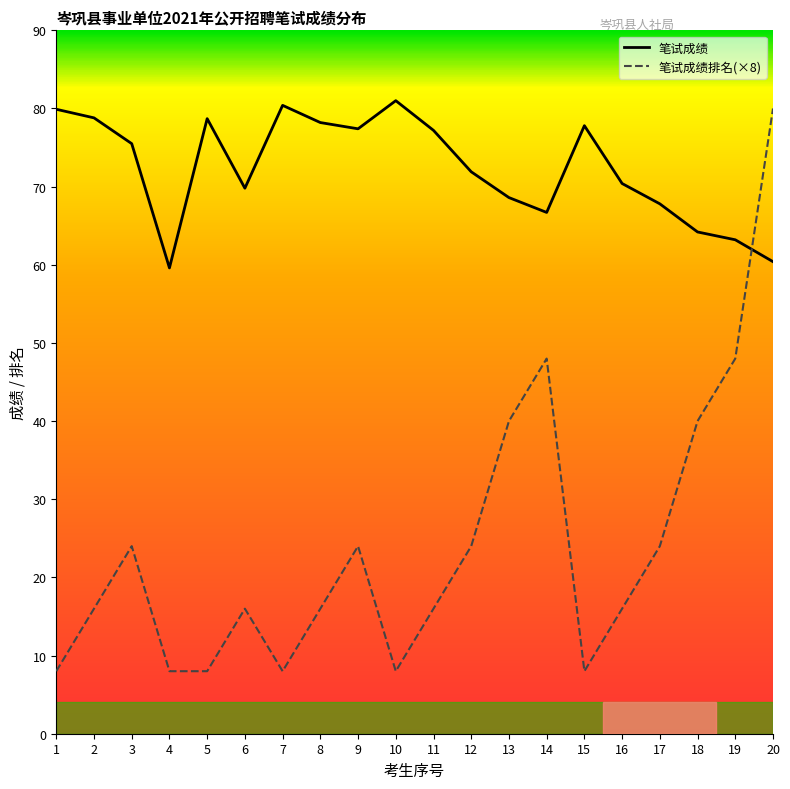

At which category is the sum across all series the highest?

20